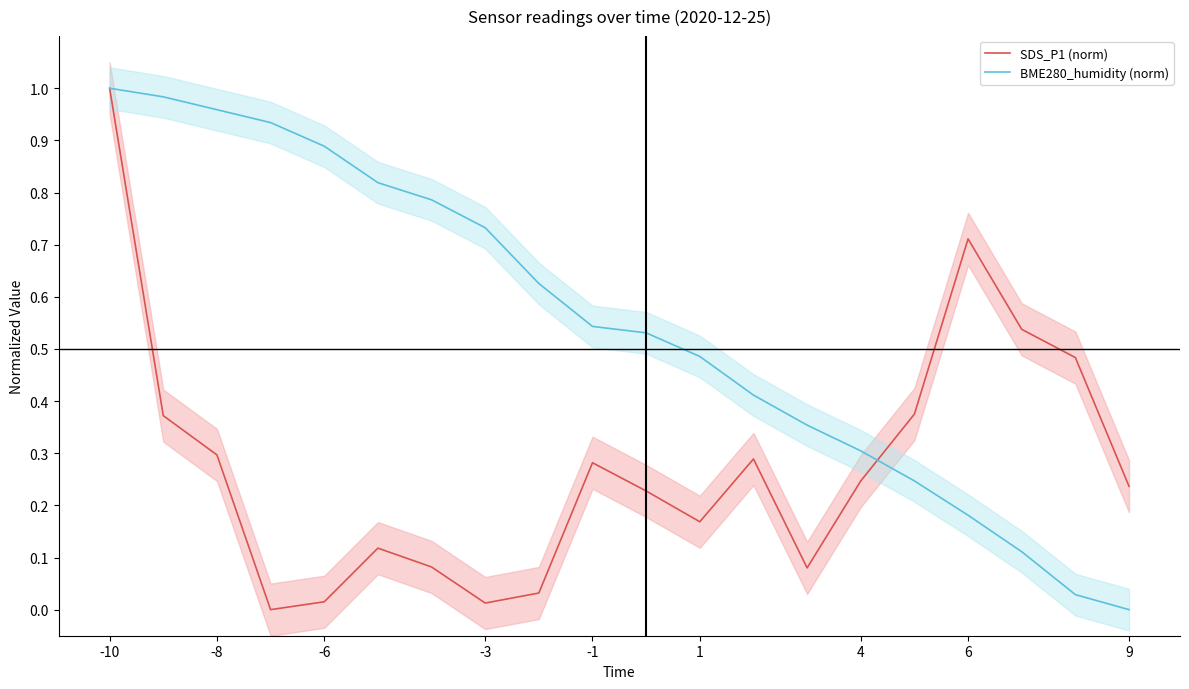

Is it true that BME280_humidity (norm) equals 0.9 at -6?

True